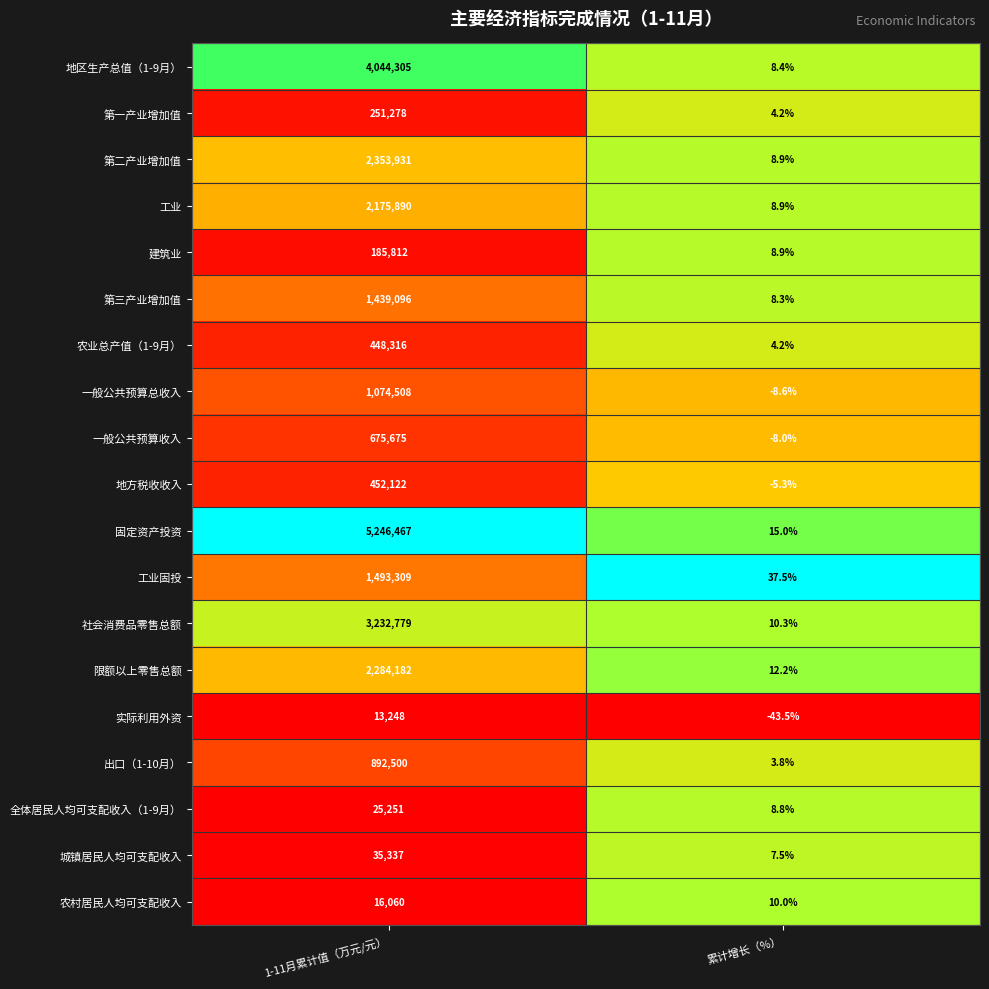

What is the minimum value for 一般公共预算收入?

-8.0